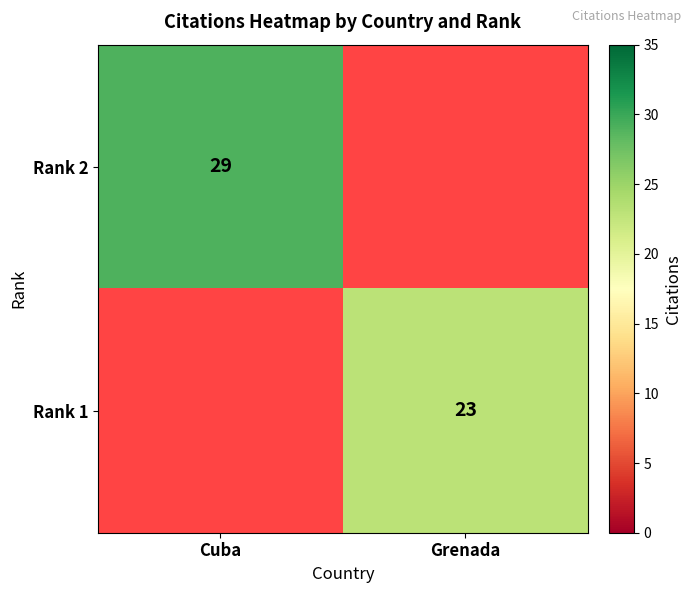

What is the difference between the highest and lowest values at Grenada?

23